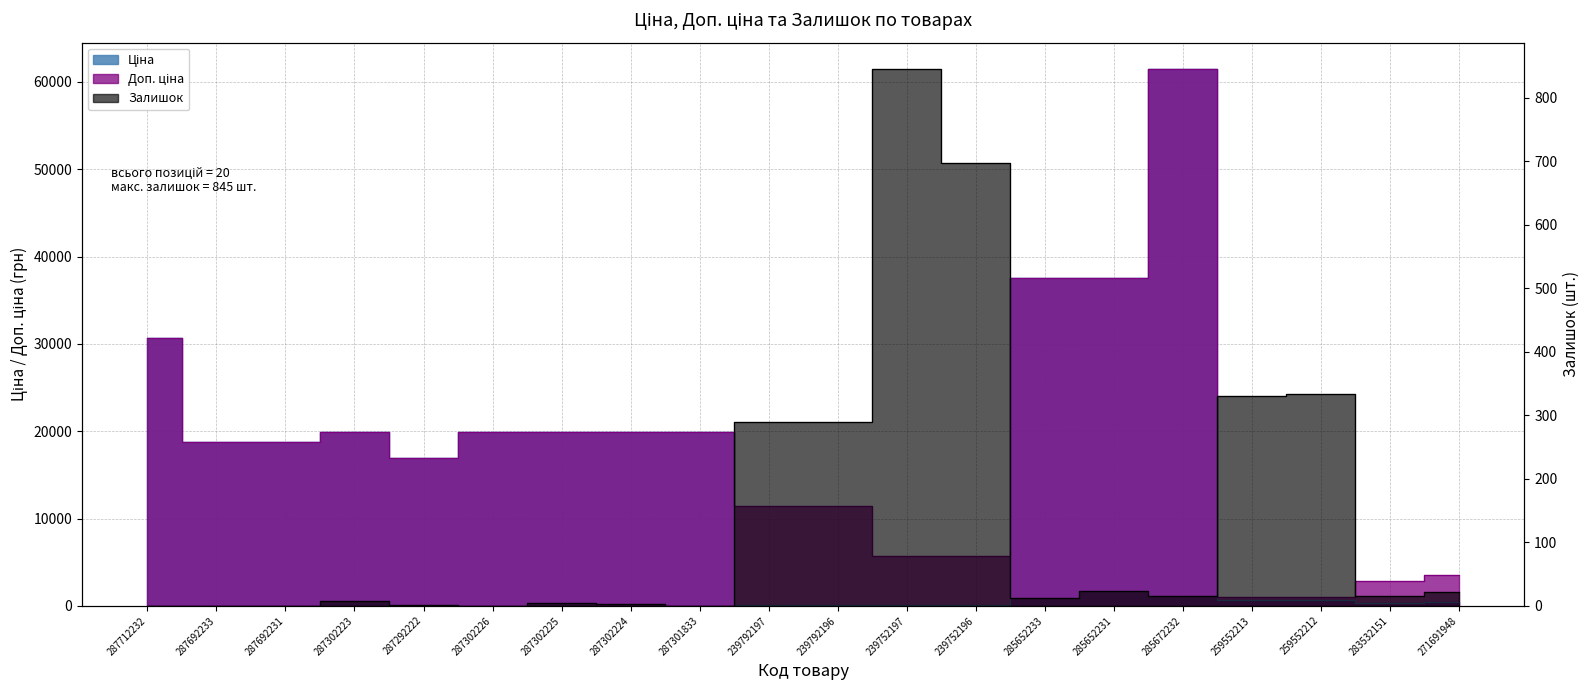

True or false: Доп. ціна and Ціна cross at least once.

False